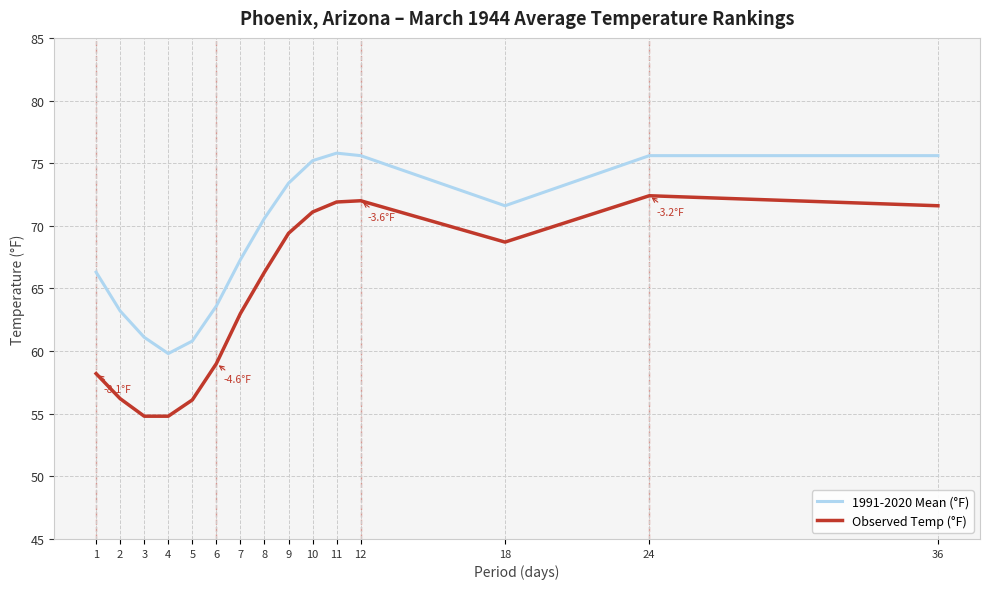

Count the number of data series in this chart.

2